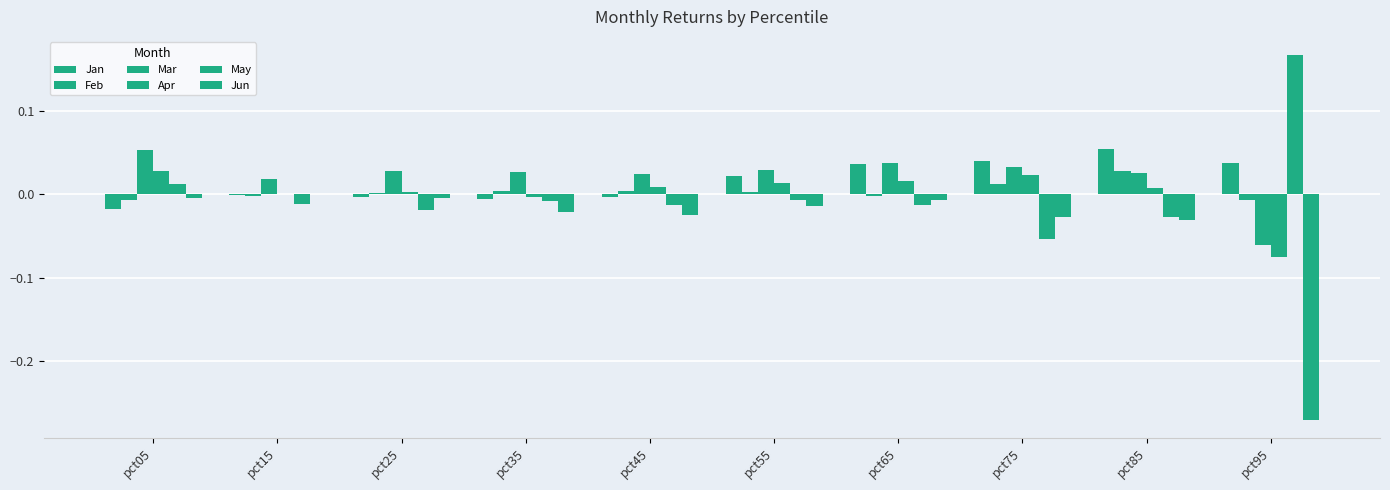

How many data points does each series have?

10